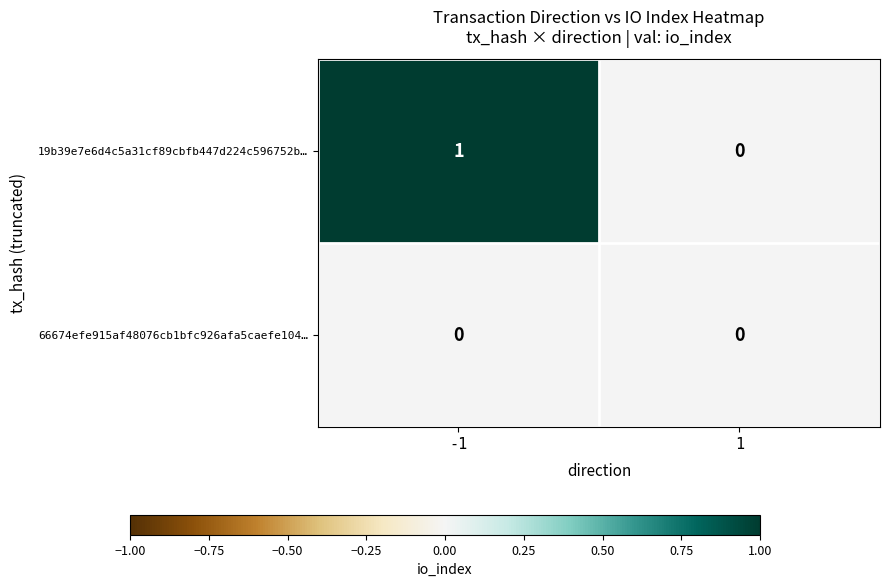

Which series has the largest total across all categories?

19b39e7e6d4c5a31cf89cbfb447d224c596752b…